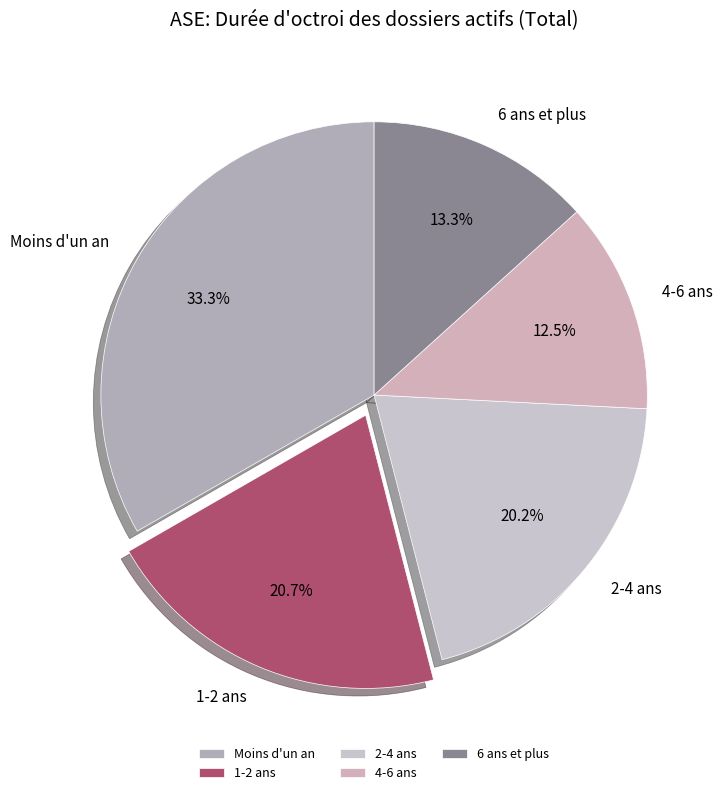

Rank the categories by value from highest to lowest.

Moins d'un an, 1-2 ans, 2-4 ans, 6 ans et plus, 4-6 ans